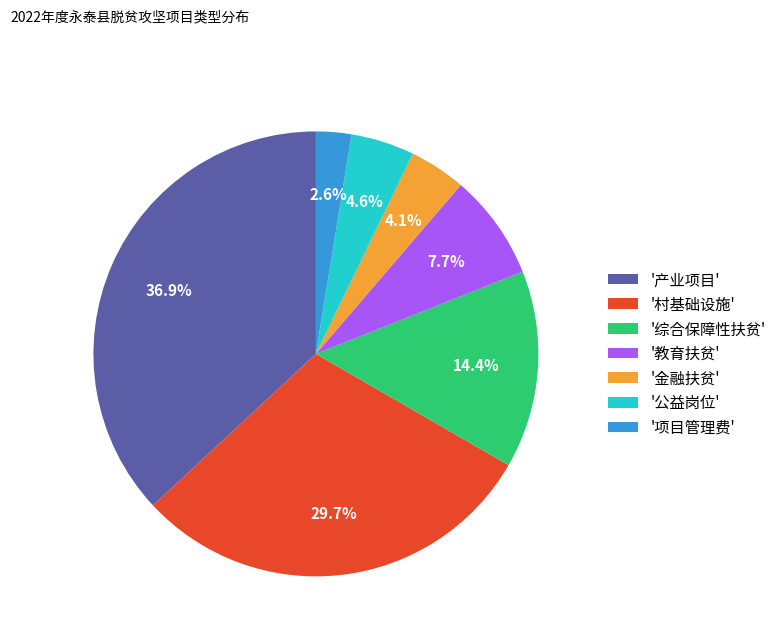

Rank the categories by value from lowest to highest.

'项目管理费', '金融扶贫', '公益岗位', '教育扶贫', '综合保障性扶贫', '村基础设施', '产业项目'